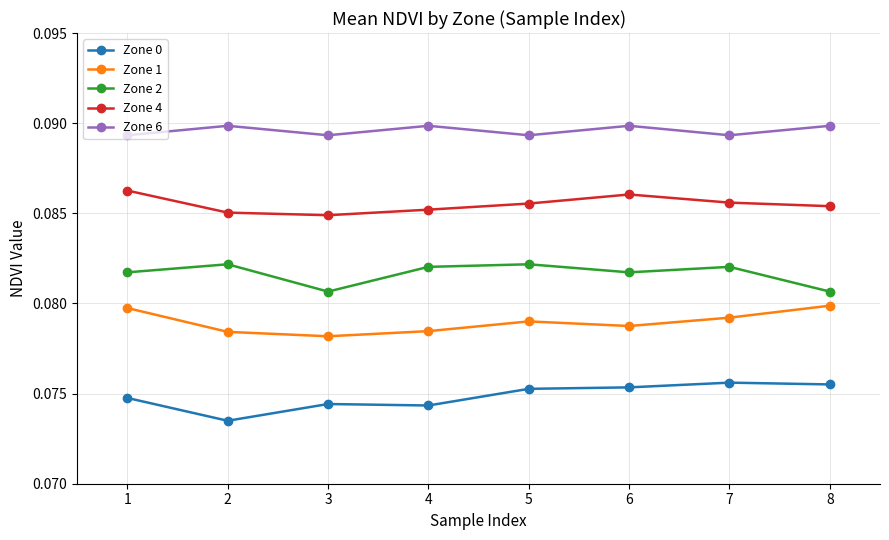

What is the total value across all series at 8?

0.4